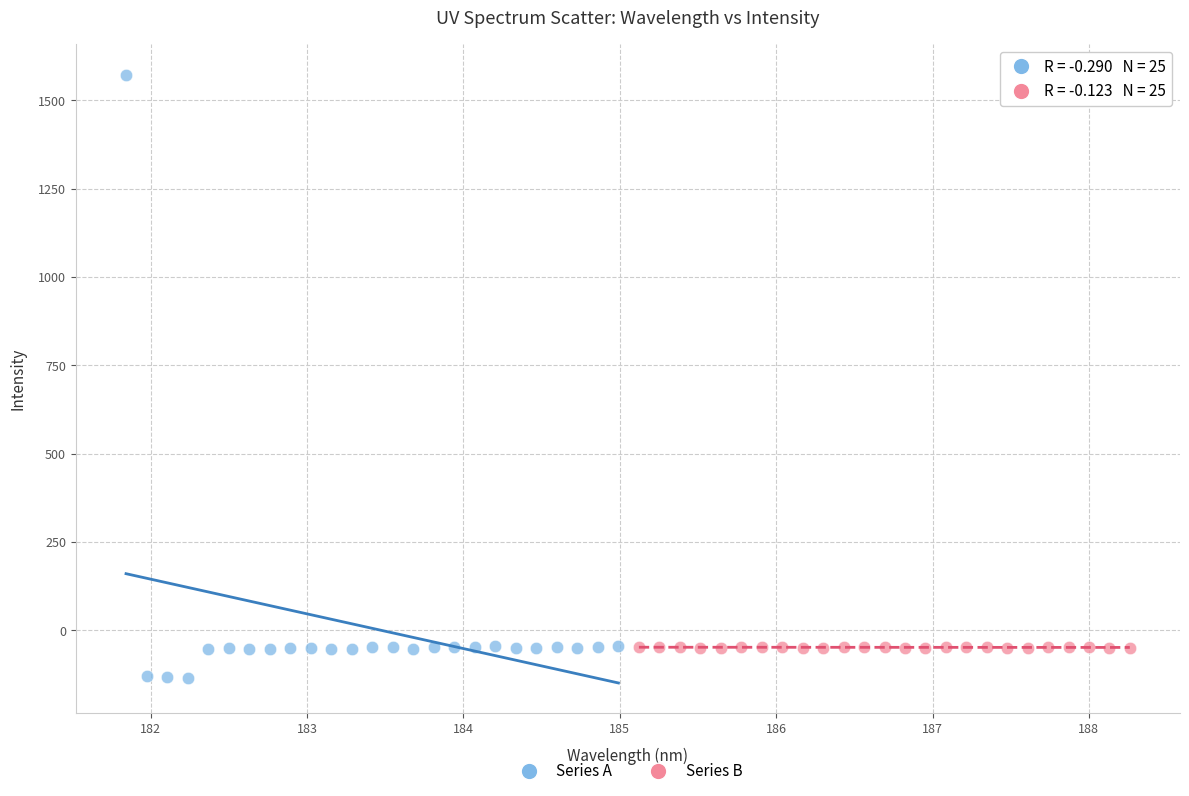

Which series contains the highest Y value?

Series A